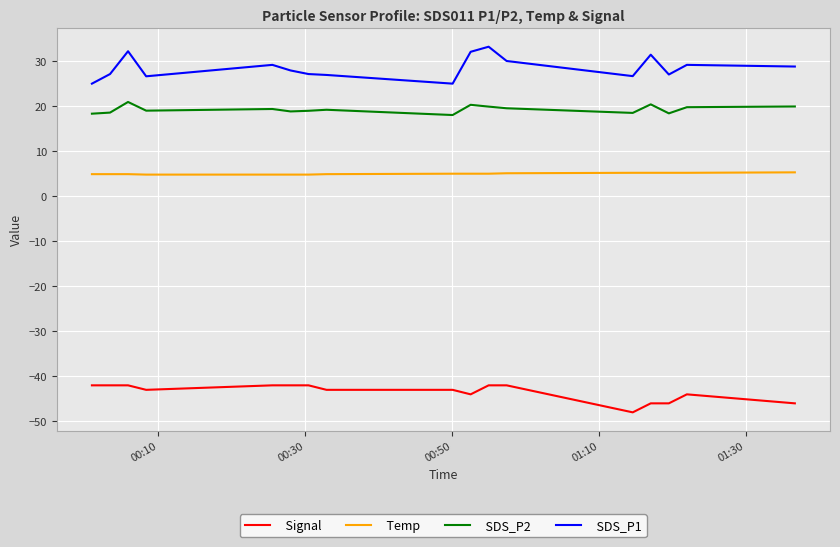

Rank the series by their maximum value, from highest to lowest.

SDS_P1, SDS_P2, Temp, Signal